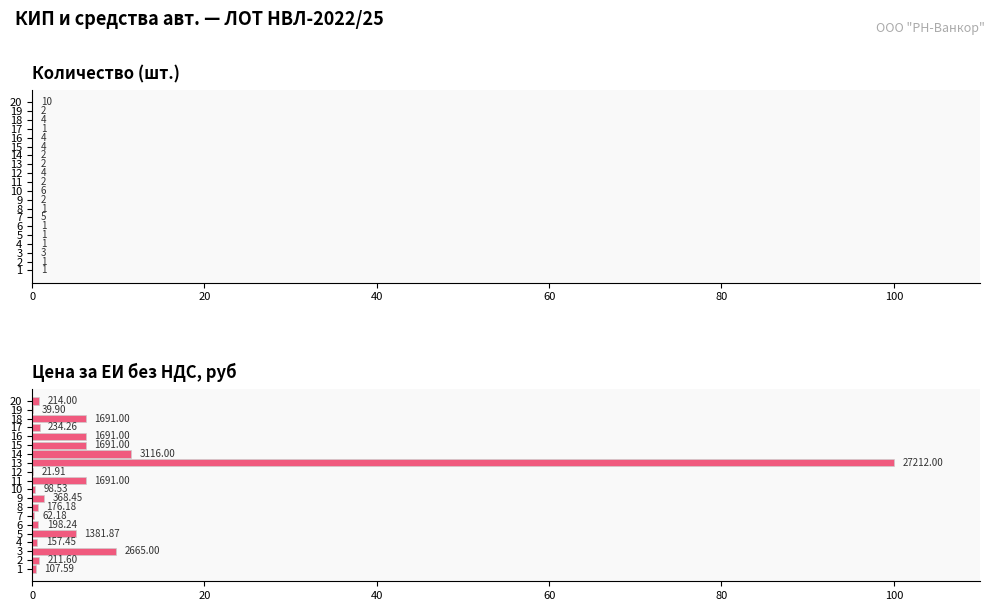

True or false: Количество has a value of 0.1 at 20.

False